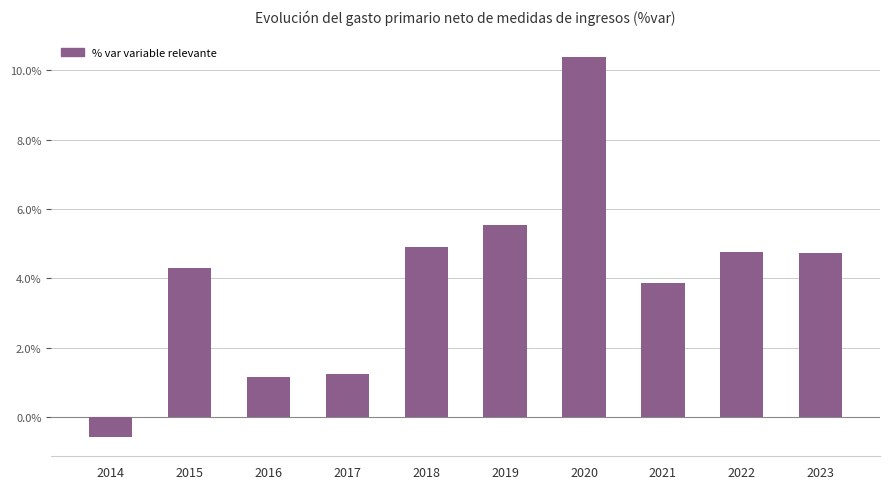

At which category does the chart reach its minimum across all series?

2014